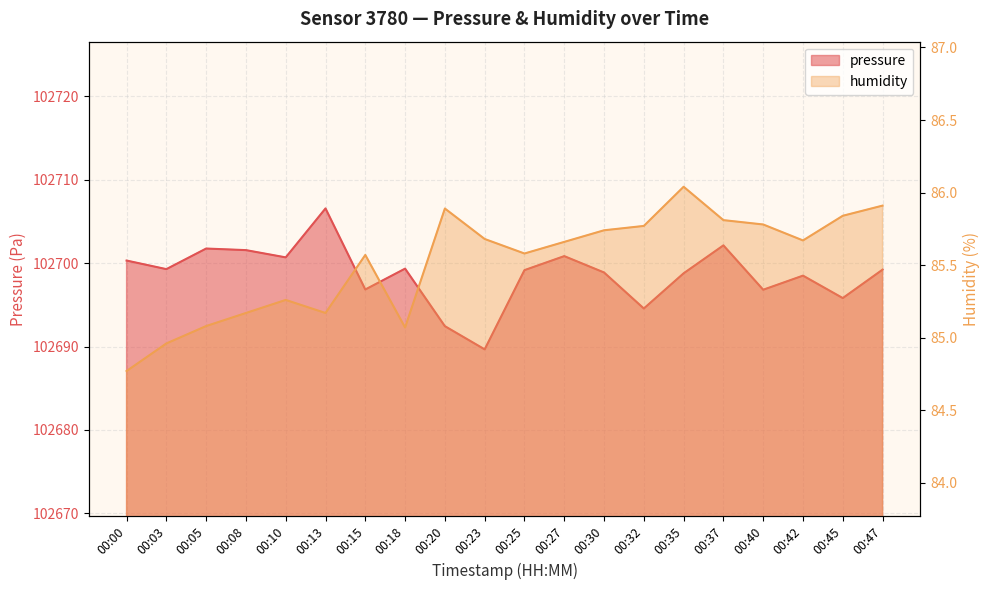

Which series has the largest total across all categories?

pressure